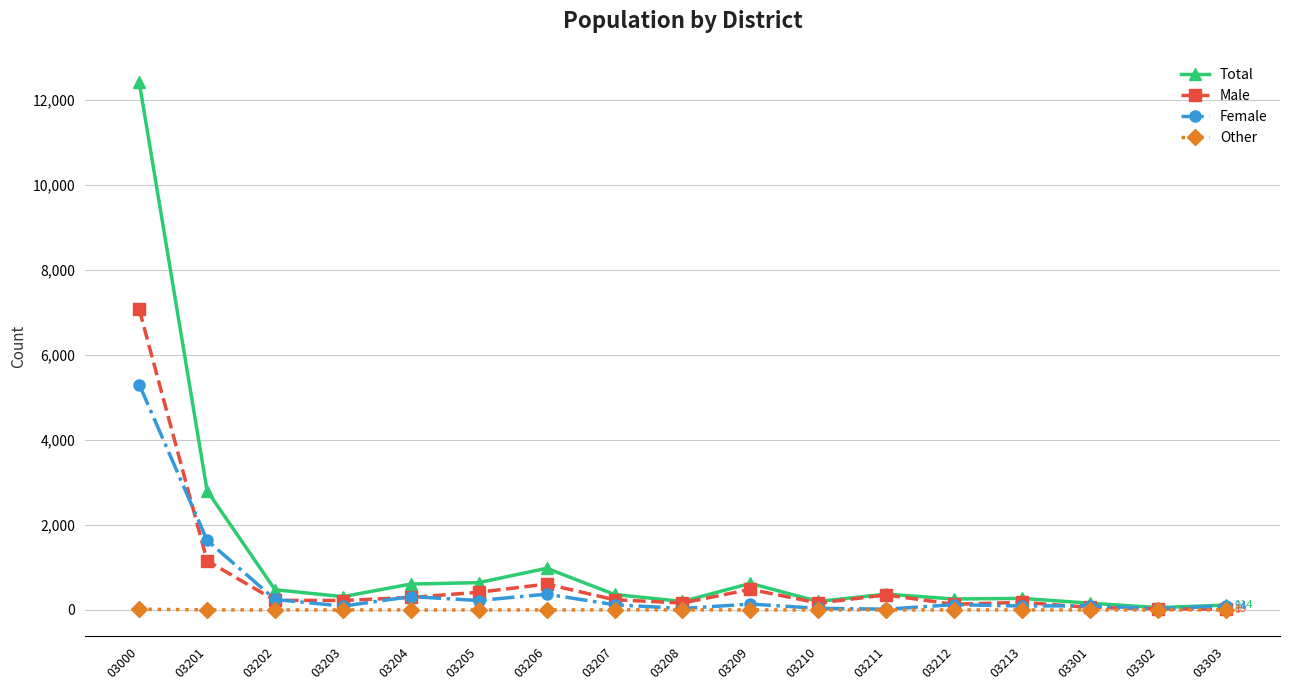

What is the value of the Male point at the 4th from the left?

222